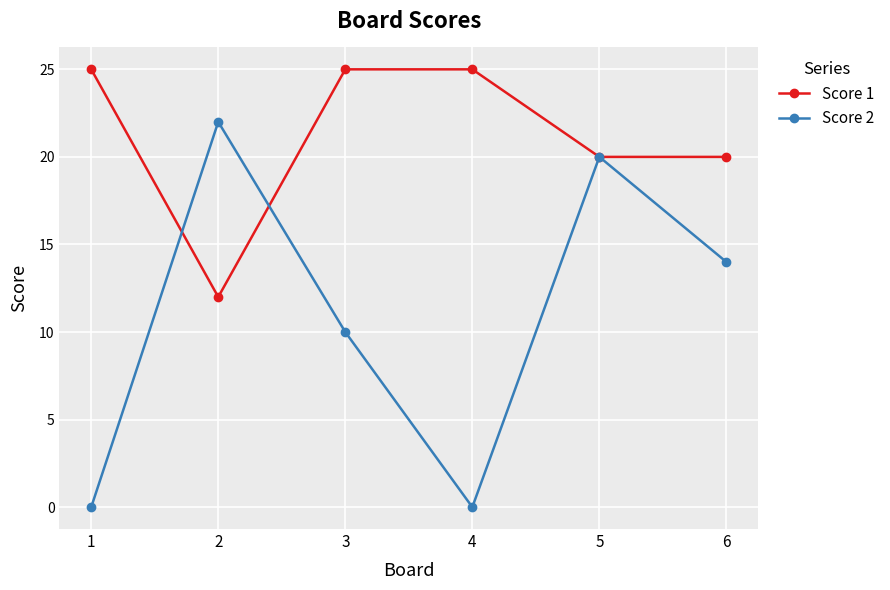

True or false: Score 2 and Score 1 cross at least once.

True